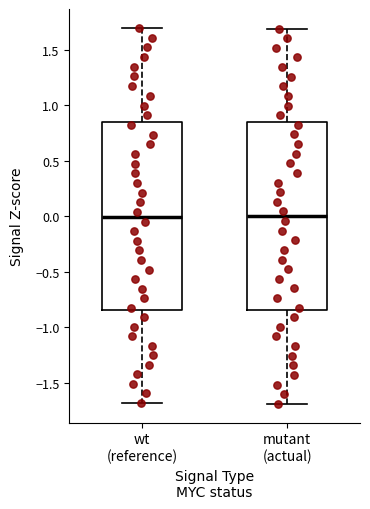

Reading left to right, transcribe this box plot: for each box, give where its median line is, the range the box spans, and where its two whiskers end, as read against the y-axis. The values are not printed on the chart, so give them approximately, as read against the axis.

wt (reference): median 0.00, box -0.85 to 0.85, whiskers -1.70 to 1.70
mutant (actual): median 0.00, box -0.85 to 0.85, whiskers -1.70 to 1.70